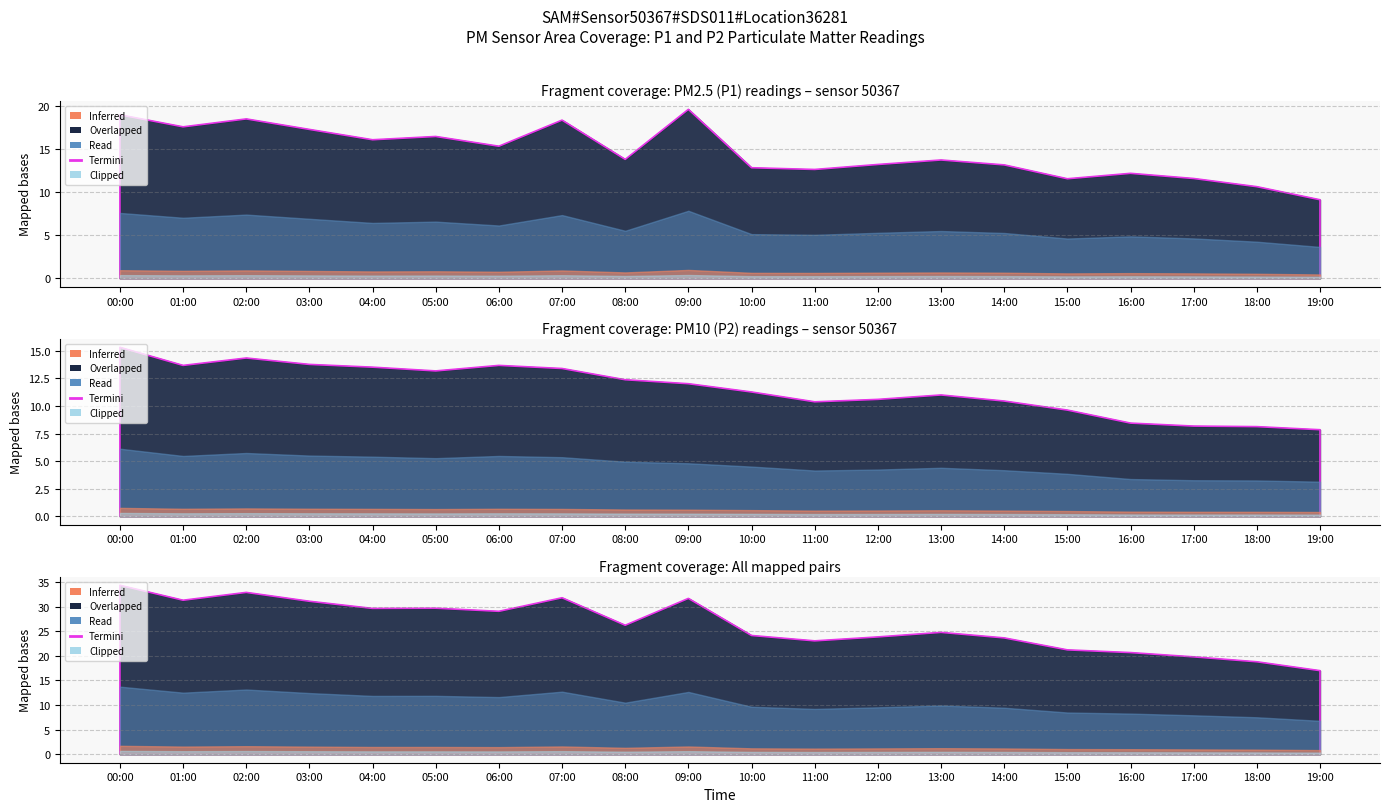

Which category has the lowest value across all series?

19:00